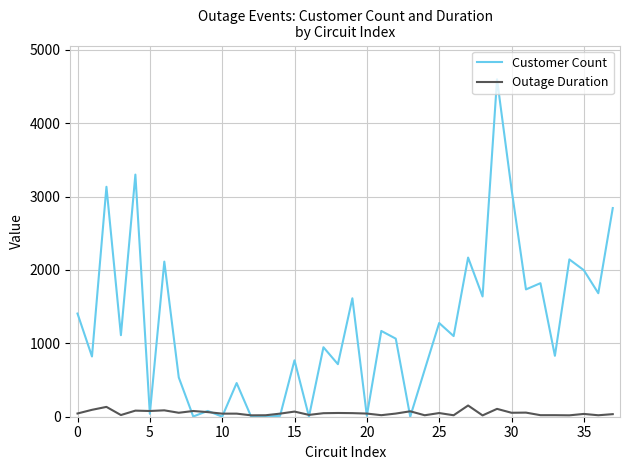

Which series has the largest total across all categories?

Customer Count